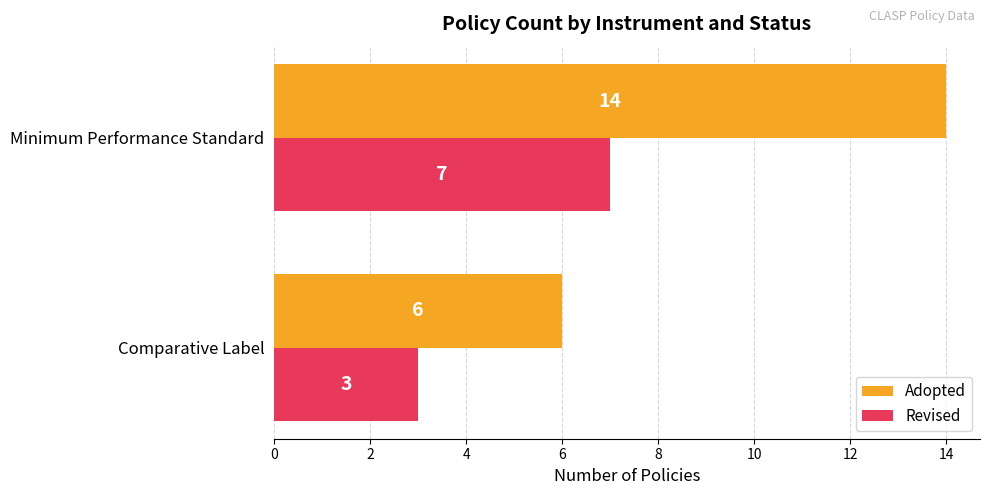

What is the sum of all Revised values?

10